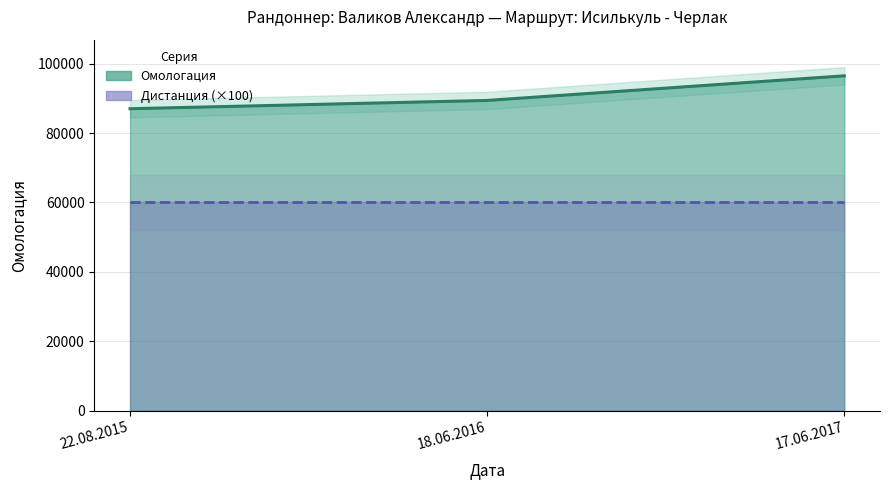

Reading left to right, list all the values displayed in this chart.

Омологация (линия): 87026	89417	96514
Дистанция (линия): 60000	60000	60000